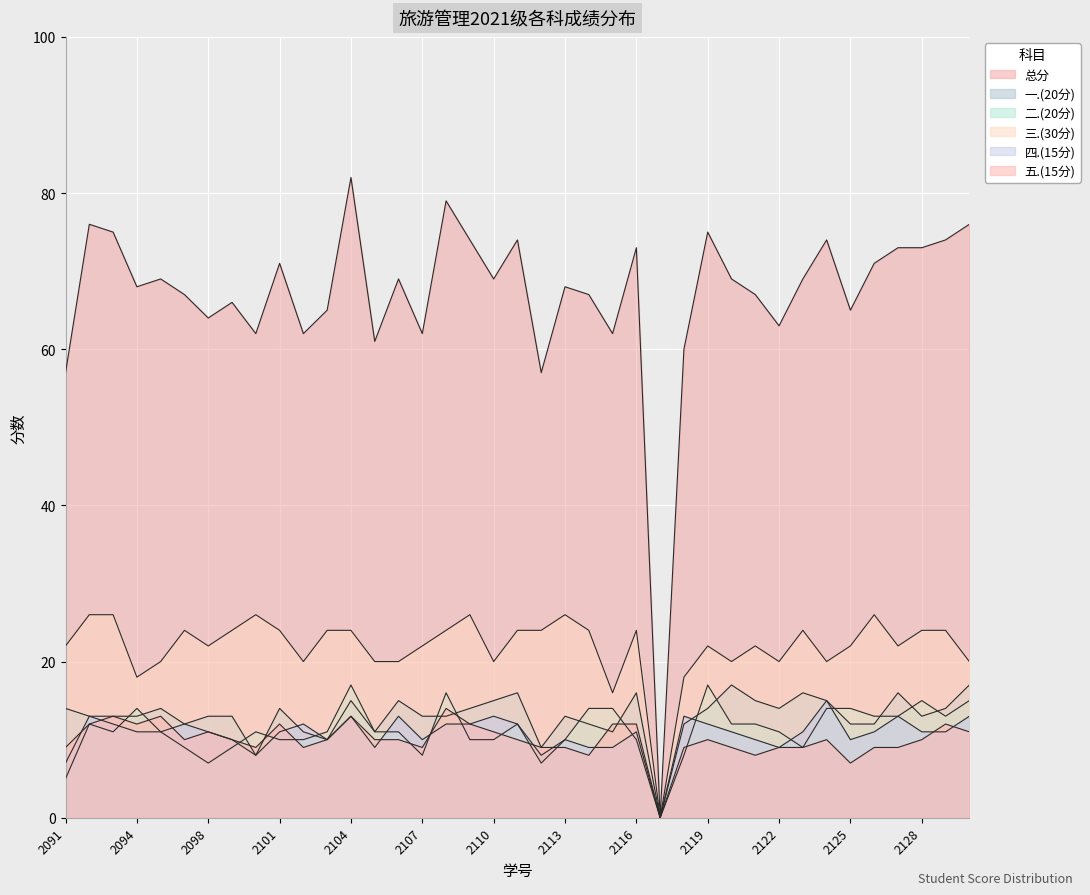

Which series has the widest spread of values?

总分